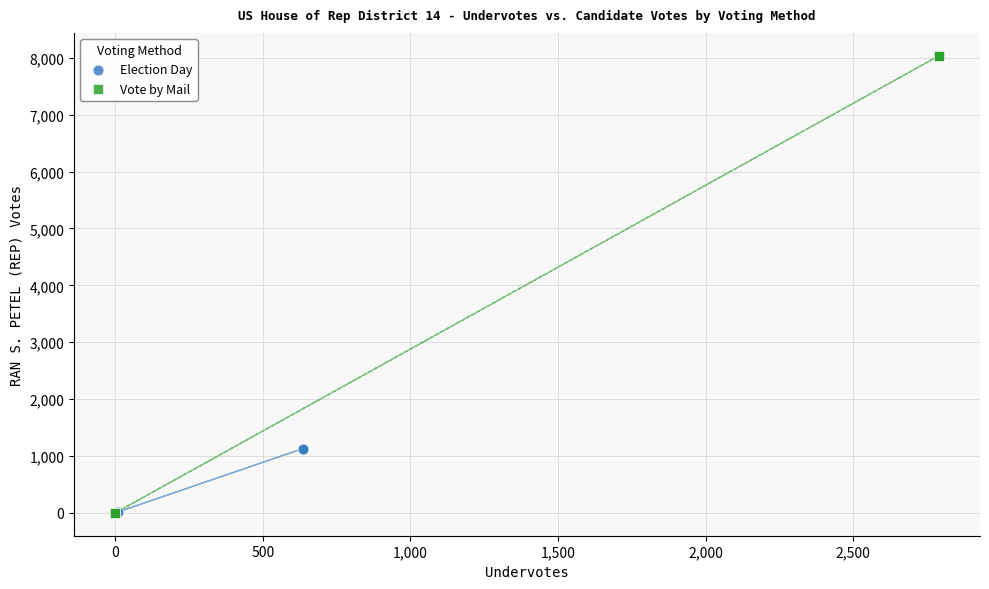

Which series has the widest spread of Y values?

Vote by Mail